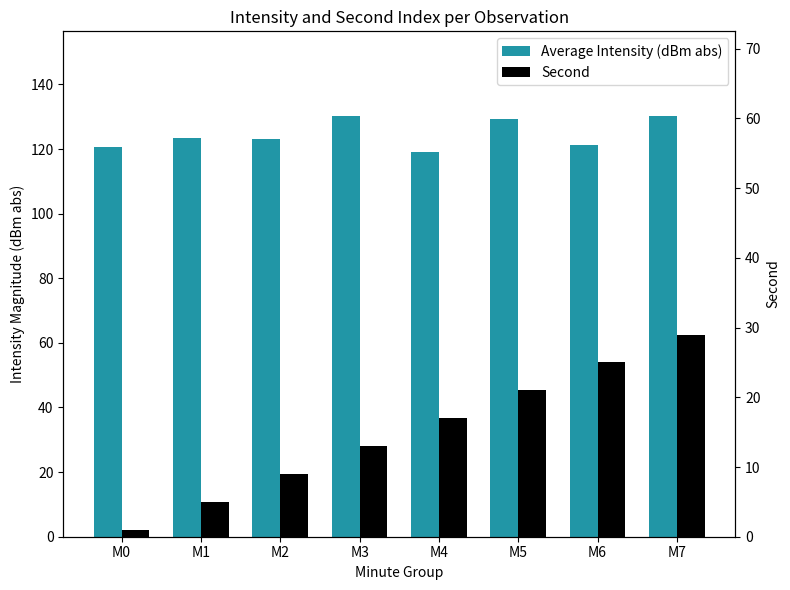

Which series has the largest total across all categories?

Average Intensity (dBm abs)